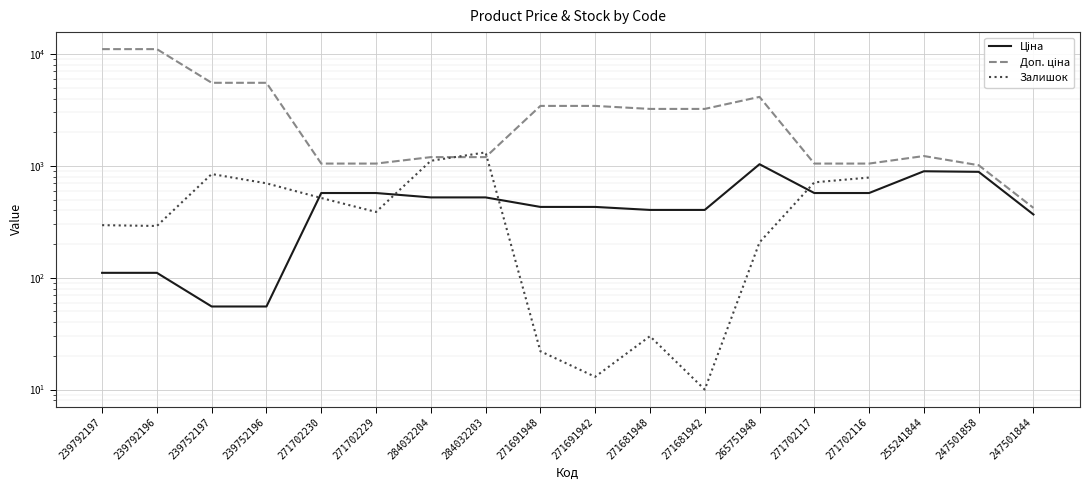

True or false: Ціна has more than 1 interior local peaks.

True